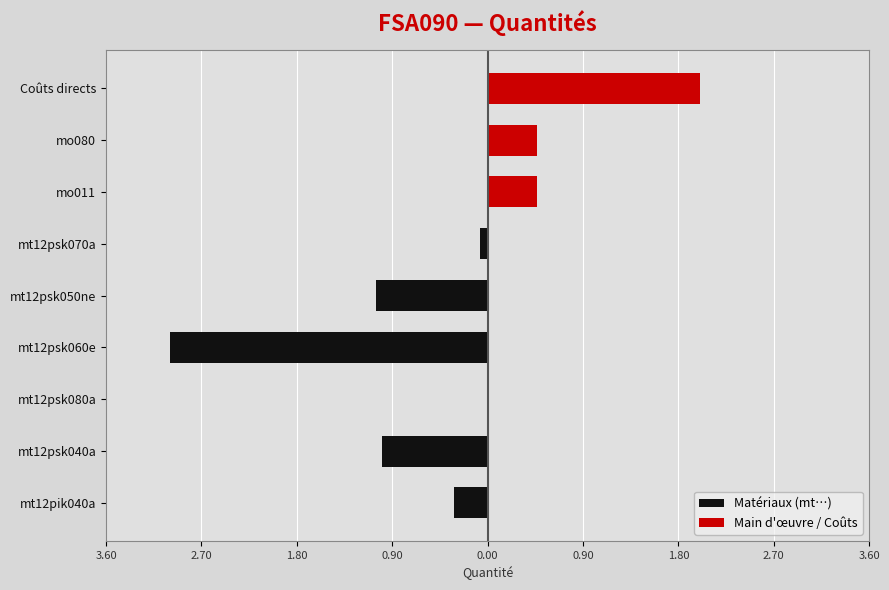

What are all the series names shown in the legend?

Matériaux (mt…), Main d'œuvre / Coûts